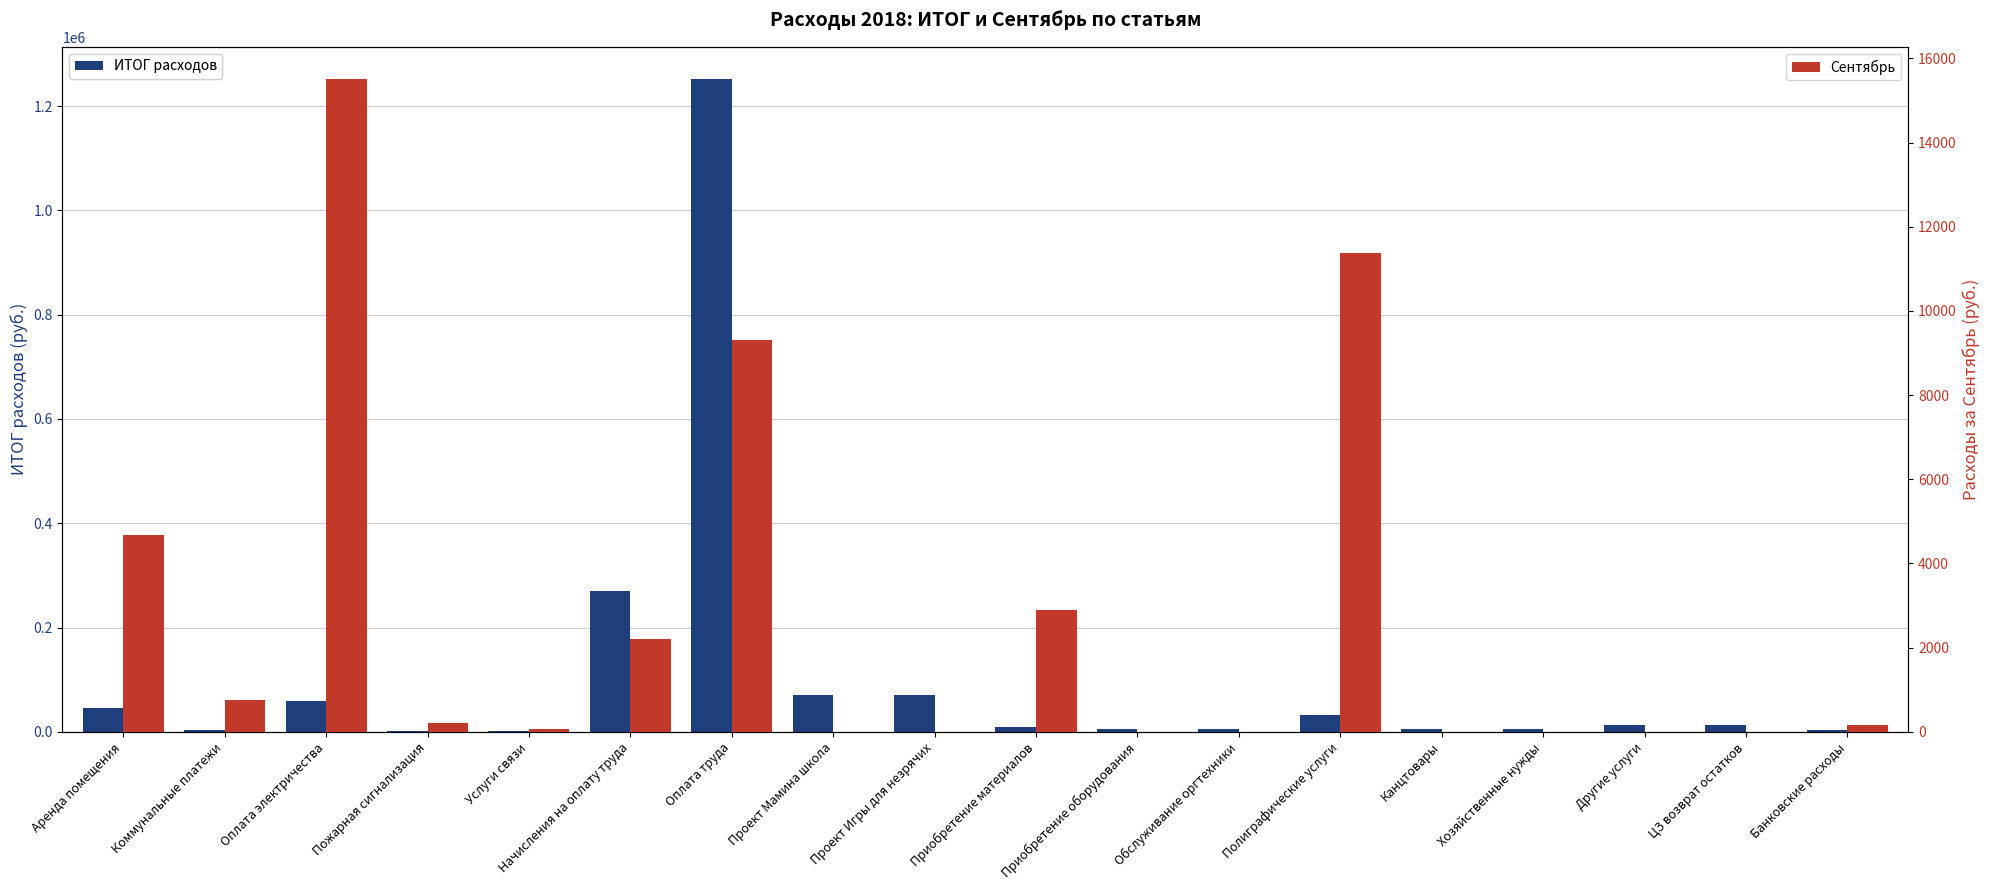

Rank the series by their average value, from lowest to highest.

Сентябрь, ИТОГ расходов